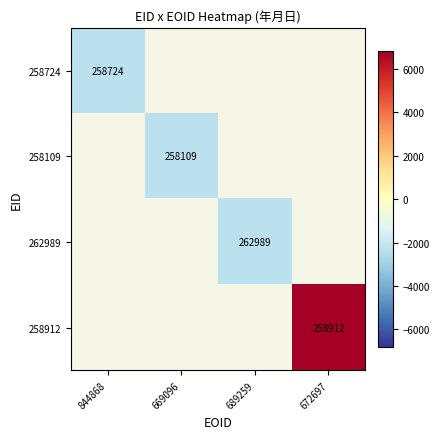

How many distinct data groups are displayed?

4